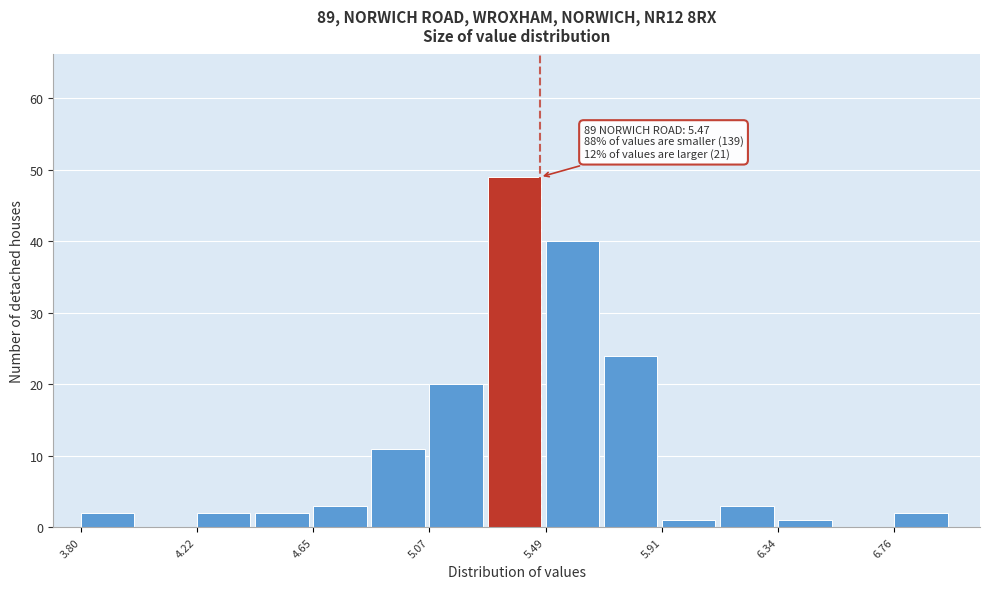

Which range on the x-axis has the tallest bar?

5.30 to 5.50